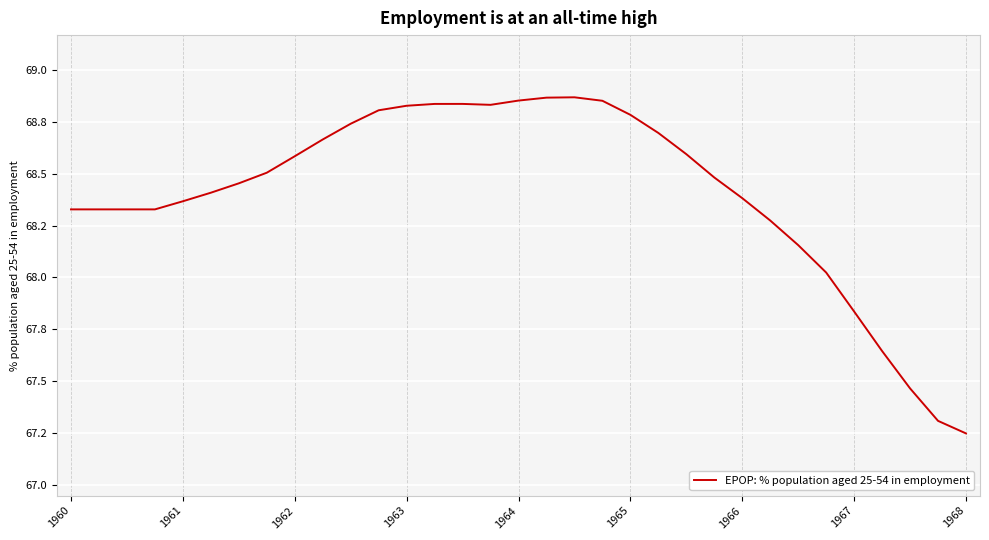

At which label does the data first exceed 68?

1960